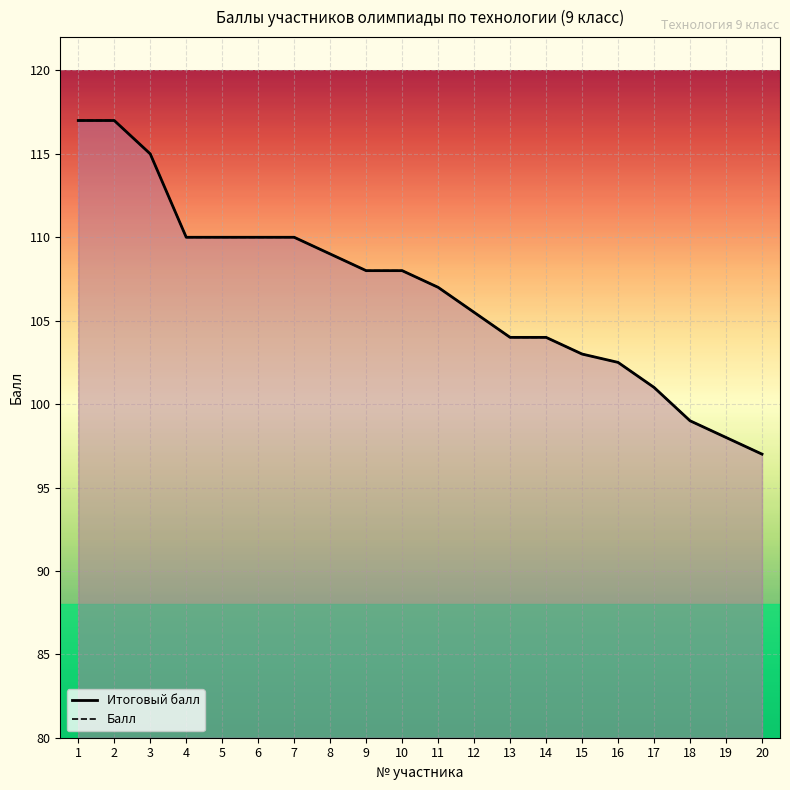

How many series are shown in this chart?

2